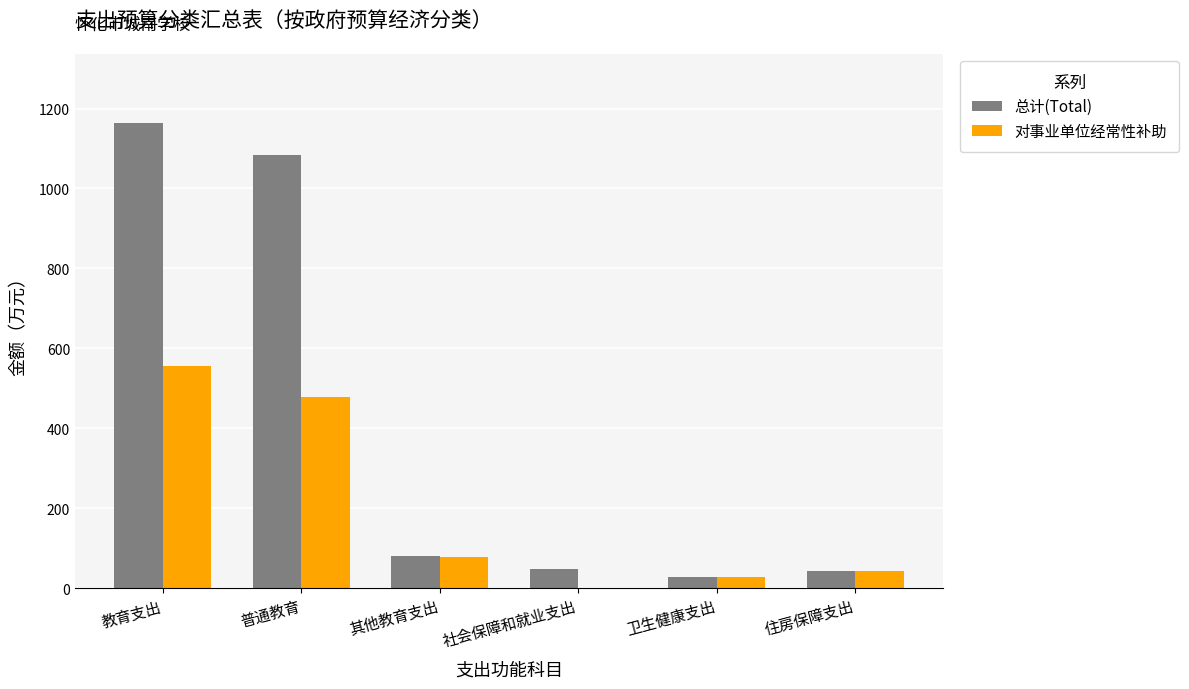

Between 教育支出 and 住房保障支出, which series saw the biggest shift?

总计(Total)